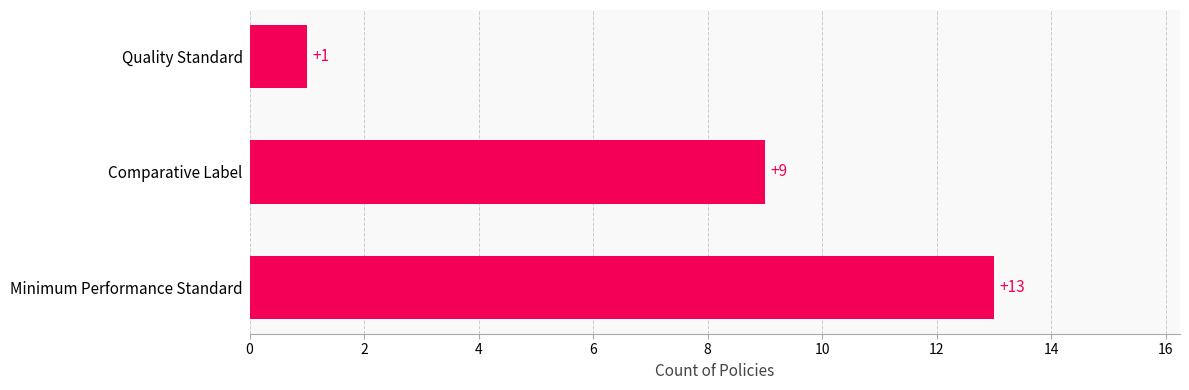

Approximately how many times larger is the value at Comparative Label compared to Quality Standard?

9.0